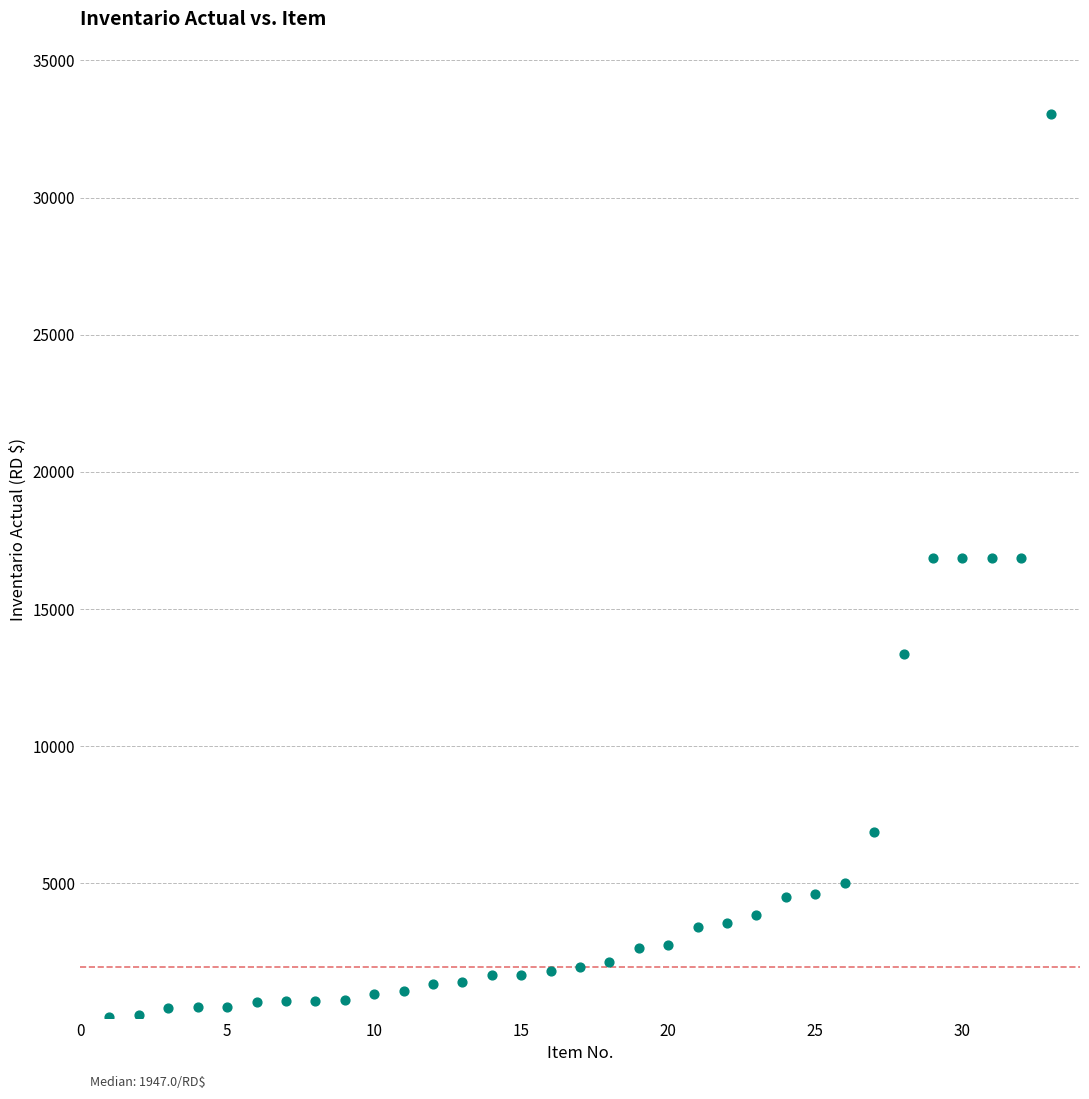

What is the range of X values (max minus min)?

32.0